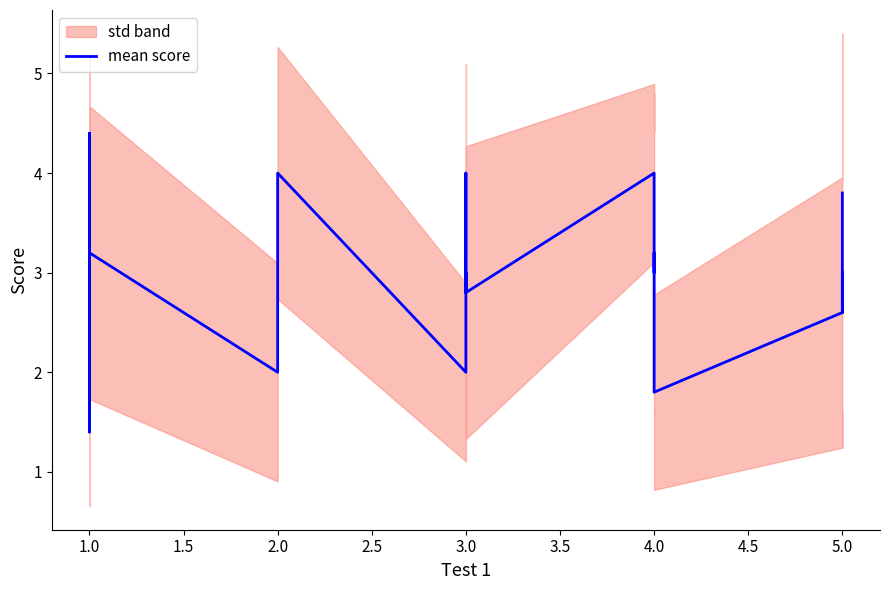

What is the value of the 23rd point from the left?

2.6